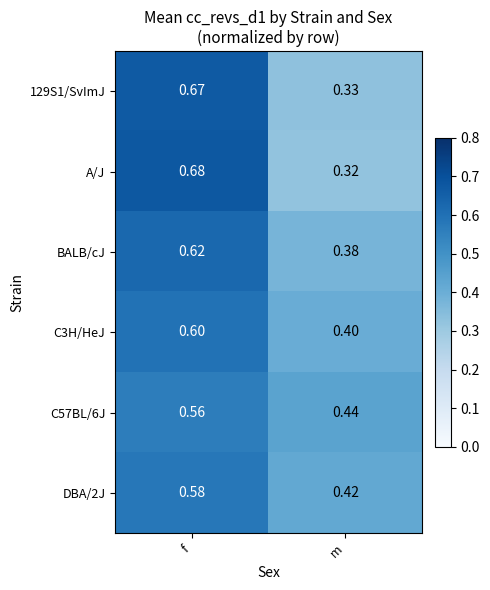

At which label does C3H/HeJ reach its minimum?

m